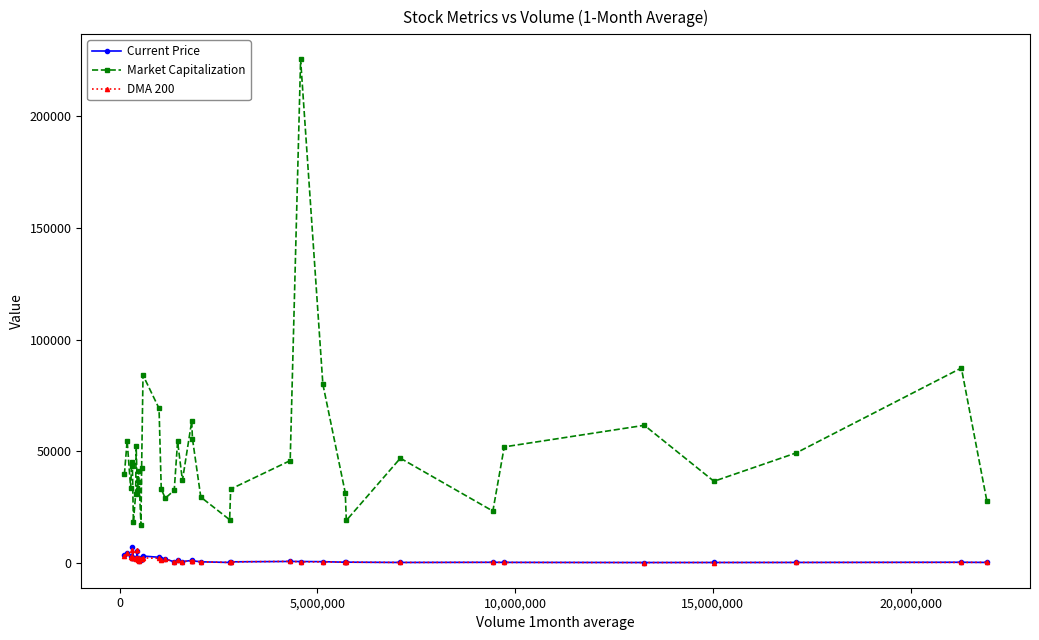

Which series has the largest total across all categories?

Market Capitalization